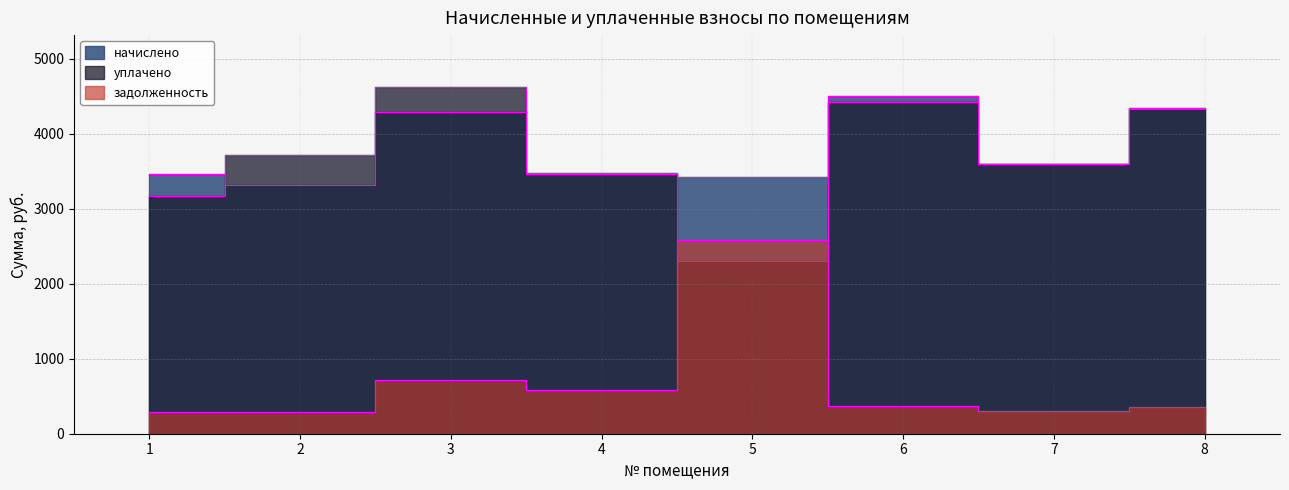

Reading right to left, list all the values displayed in this chart.

начислено: 8=4345.9	7=3602.9	6=4508.5	5=3419.9	4=3481.9	3=4294.1	2=3312.1	1=3464.6
уплачено: 8=4330.8	7=3590.4	6=4425.0	5=2300.0	4=3469.8	3=4622.1	2=3710.7	1=3163.9
задолженность: 8=362.3	7=300.2	6=364.3	5=2581.6	4=580.3	3=715.7	2=287.3	1=288.7